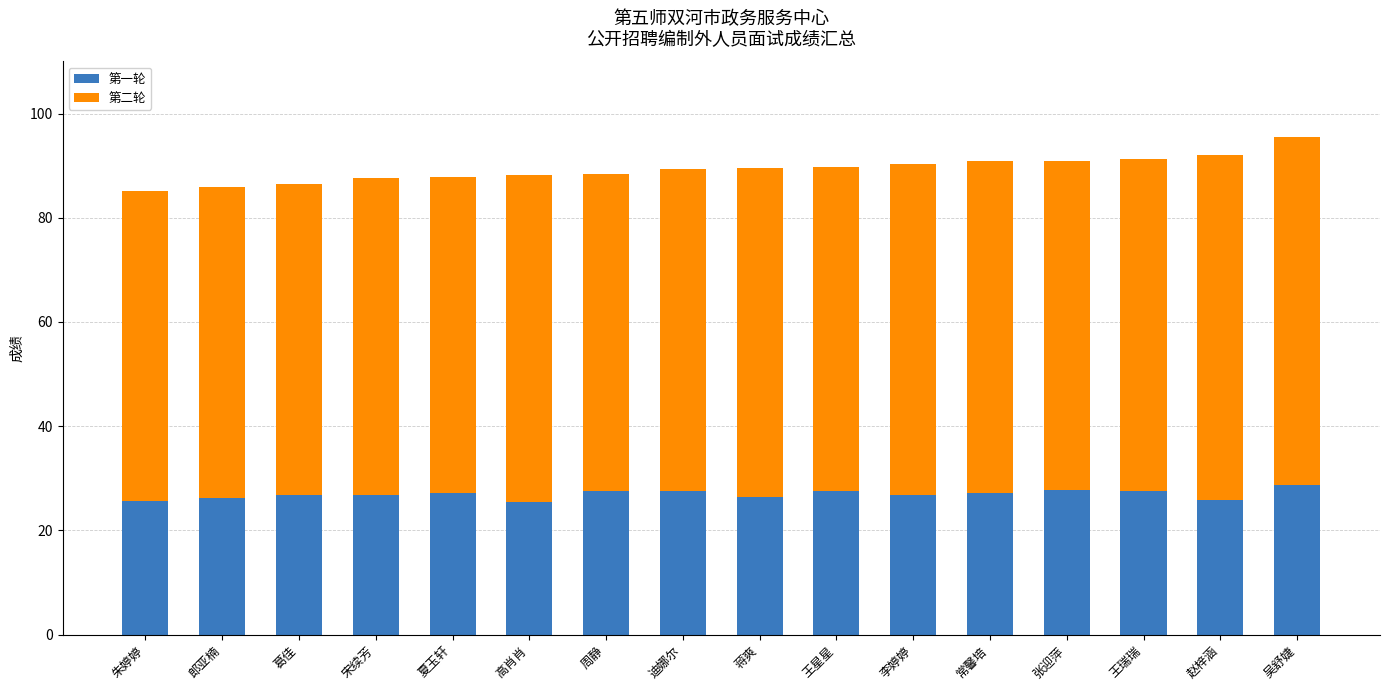

What is the sum of the 第一轮 values at 宋续芳 and 周静?

54.4